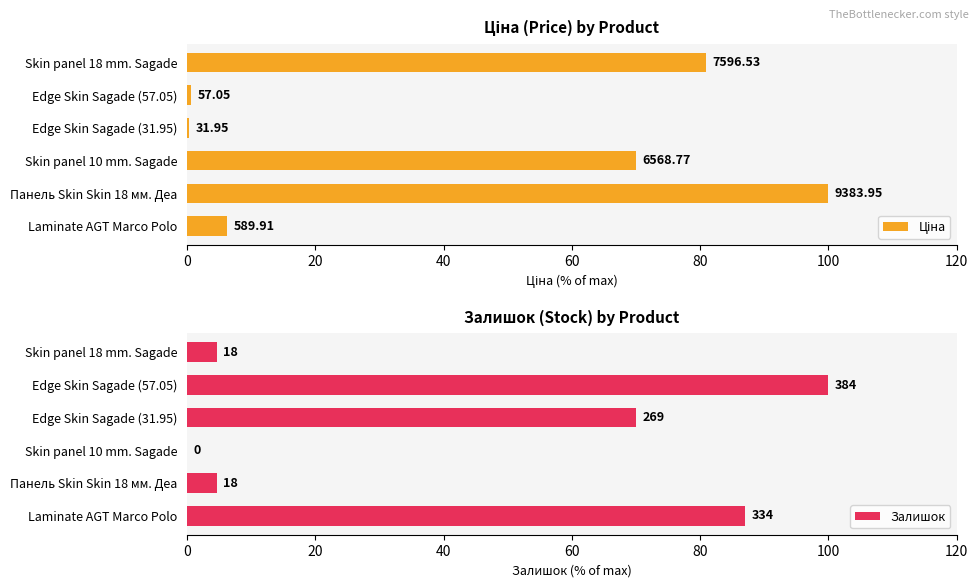

What is the value of the Ціна bar at the 3rd from the left?

70.0